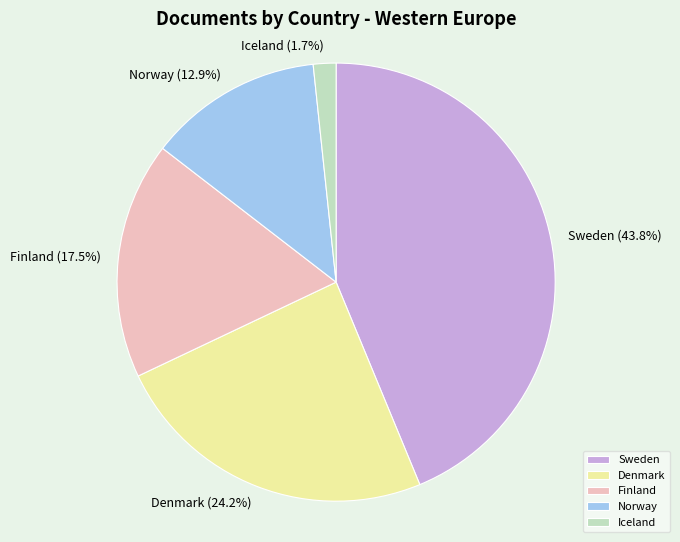

To the nearest percent, what is the difference between the Denmark and Norway slice percentages?

11%